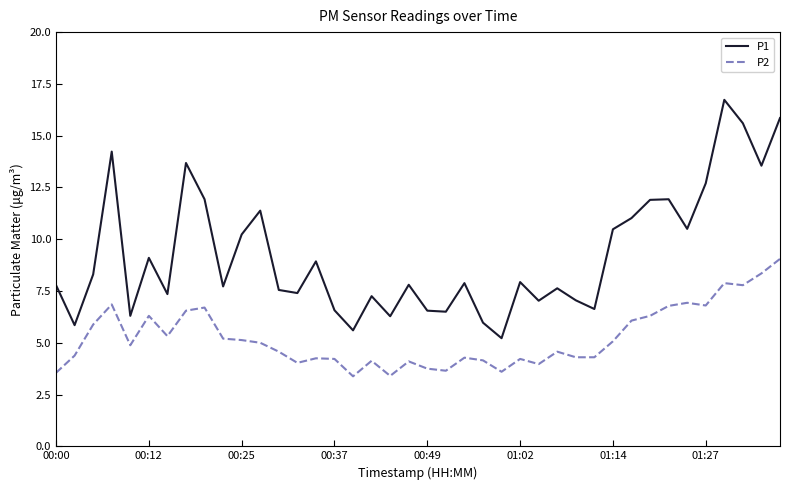

Which series has the largest total across all categories?

P1